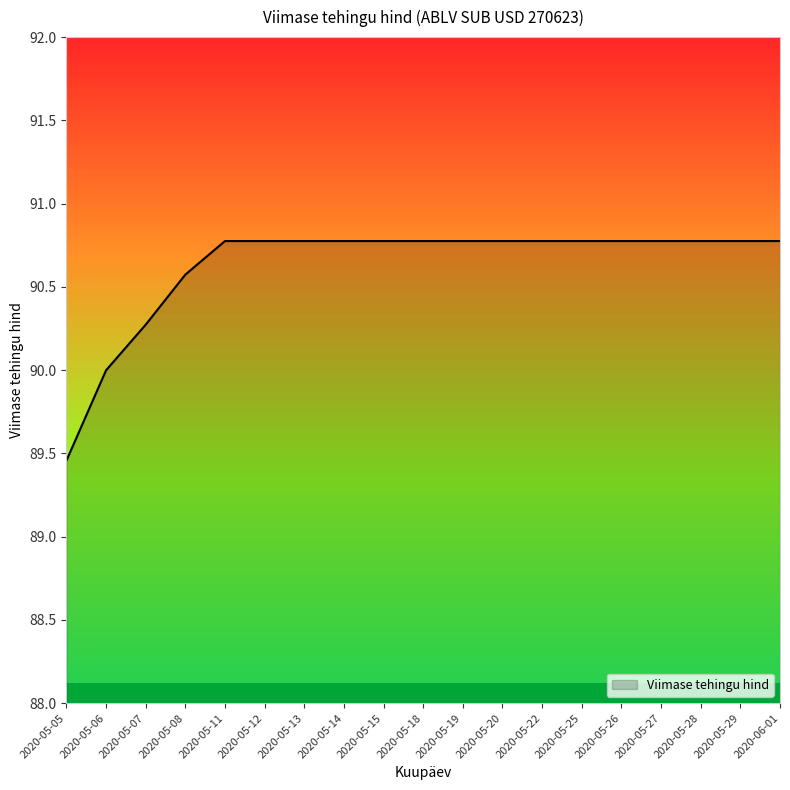

What position from the left is 2020-05-08?

4